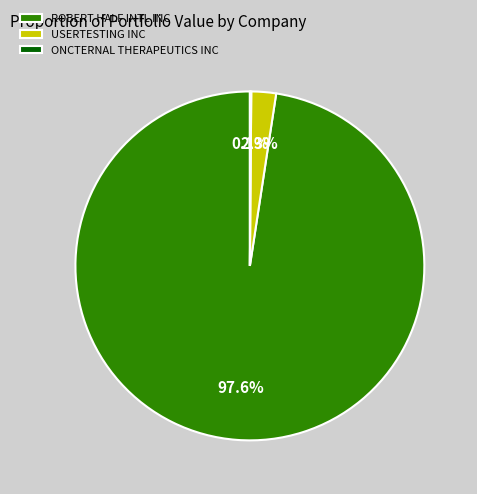

The USERTESTING INC slice represents 2% of the pie. True or false?

True